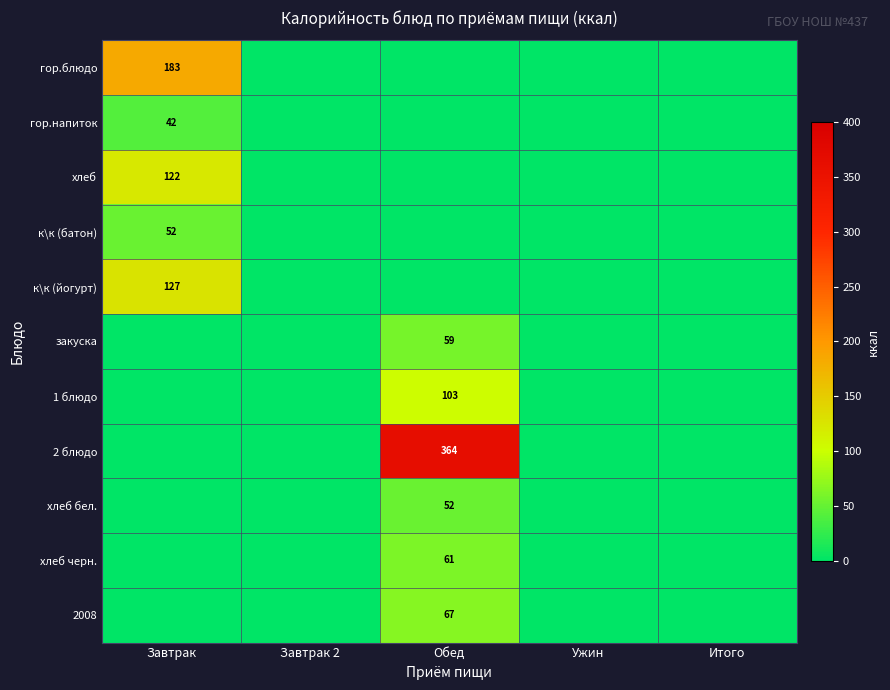

The 2 блюдо series shows 364 at Обед. True or false?

True